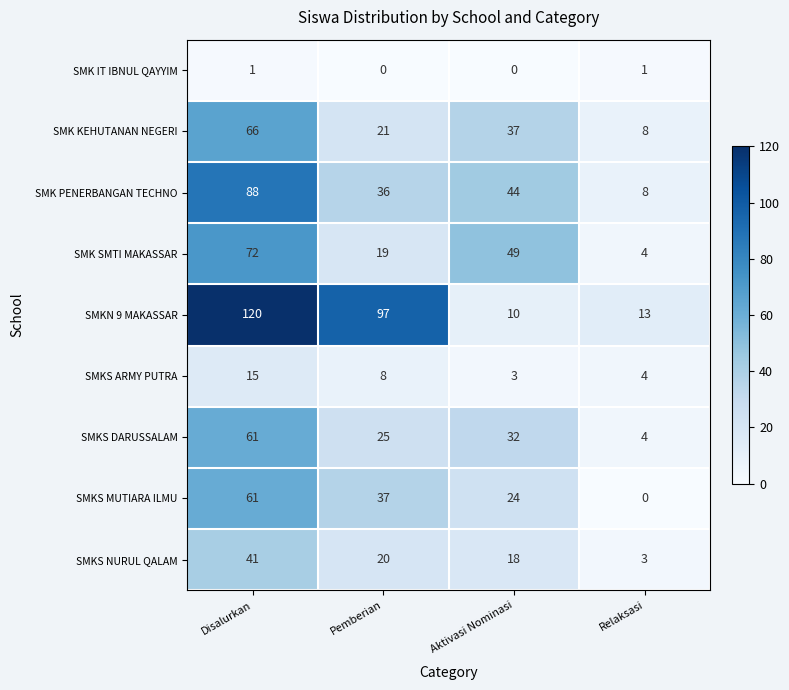

Rank the series at Aktivasi Nominasi from highest to lowest value.

SMK SMTI MAKASSAR, SMK PENERBANGAN TECHNO, SMK KEHUTANAN NEGERI, SMKS DARUSSALAM, SMKS MUTIARA ILMU, SMKS NURUL QALAM, SMKN 9 MAKASSAR, SMKS ARMY PUTRA, SMK IT IBNUL QAYYIM